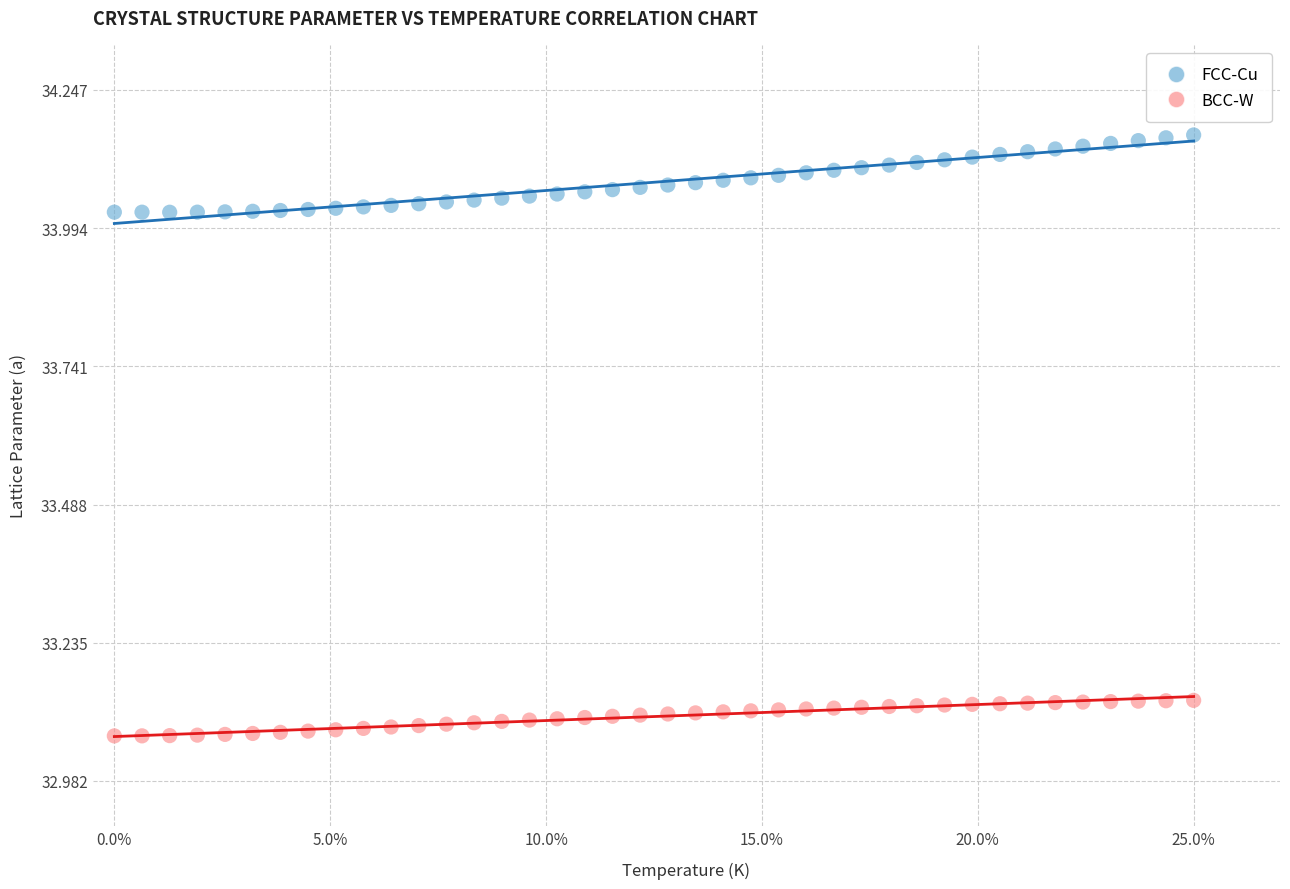

Across all data points, what is the range of X values (max minus min)?

25.0